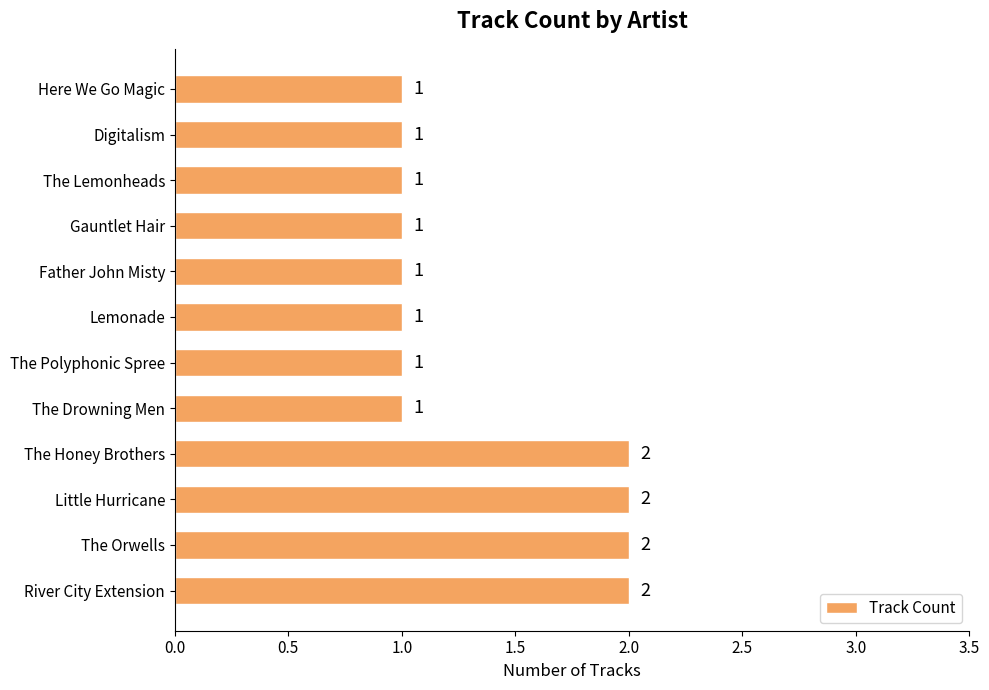

How many data points does each series have?

12